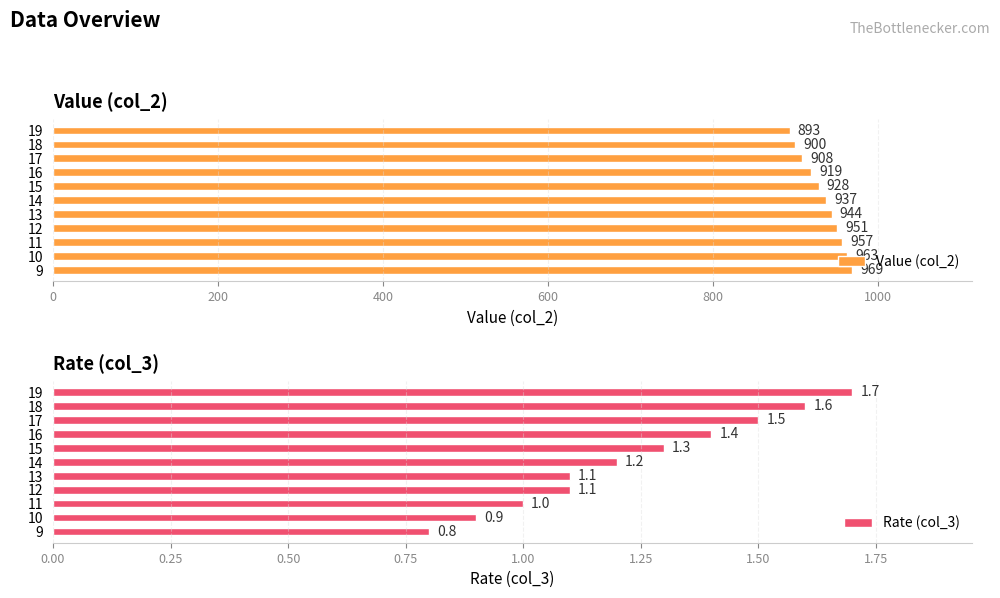

True or false: Value (col_2) has a value of 937 at 14.

True